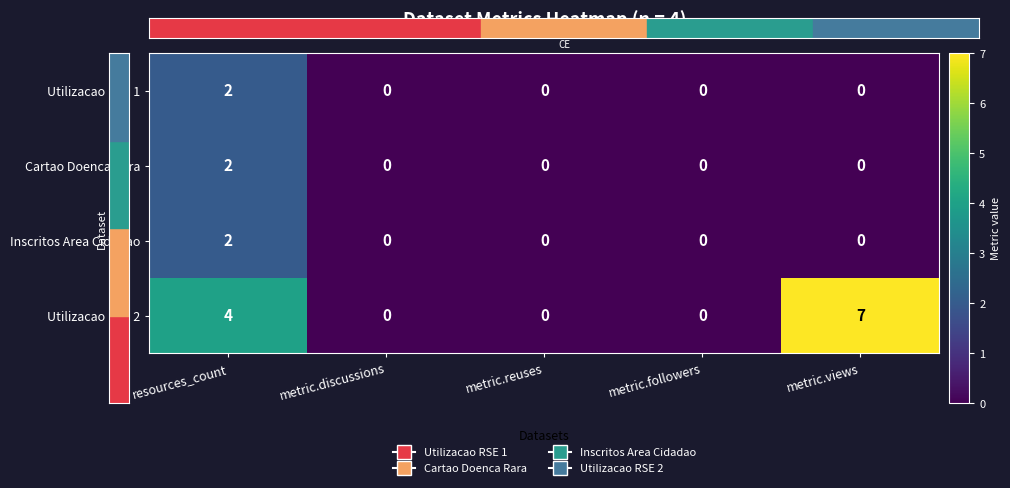

Which series has the widest spread of values?

Utilizacao RSE 2